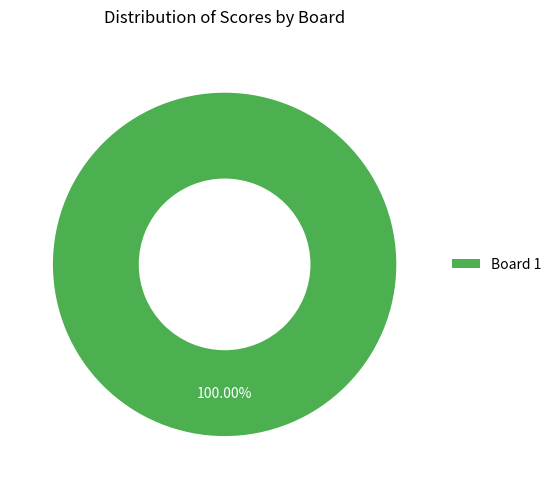

Does any single category account for the majority?

Yes